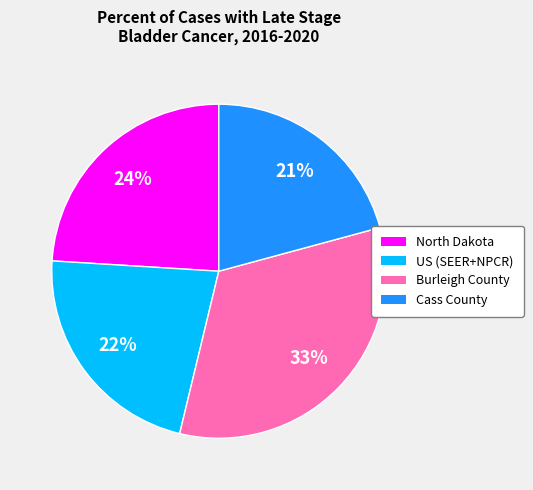

The Burleigh County slice represents 33% of the pie. True or false?

True